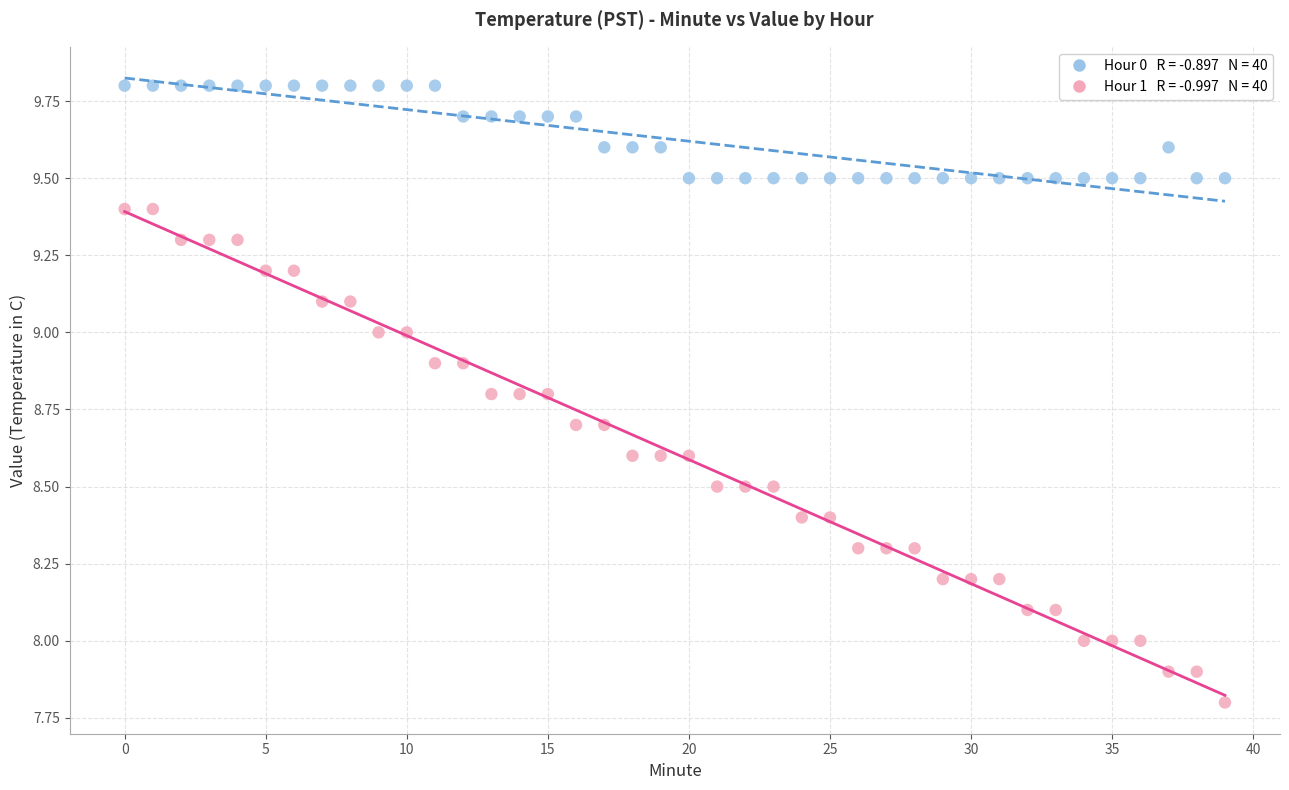

Across all data points, what is the range of Y values (max minus min)?

2.0